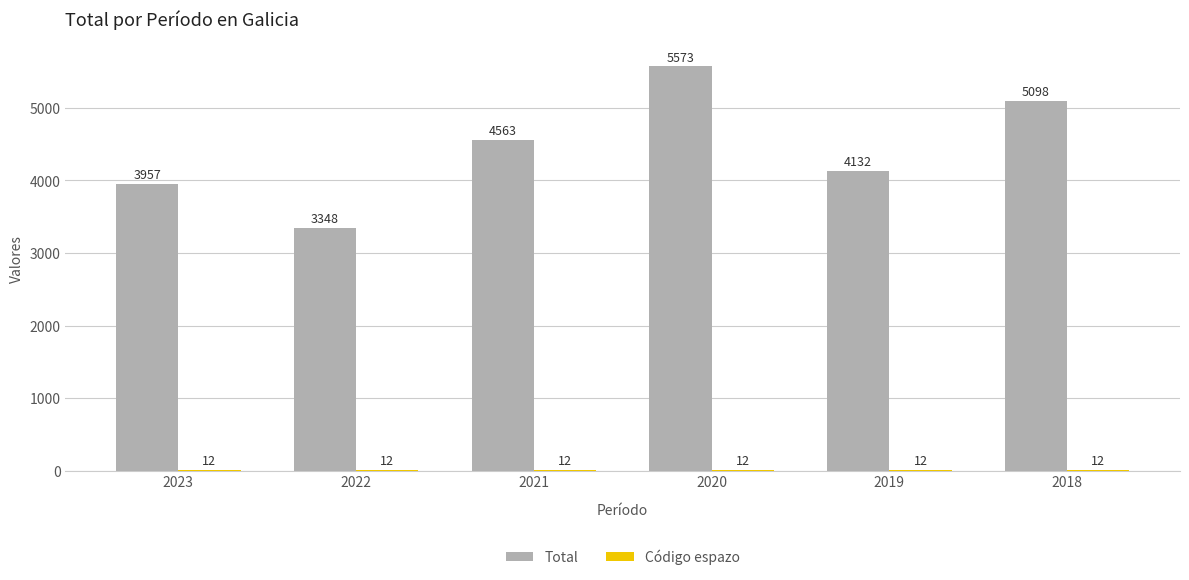

Are the bars horizontal?

No